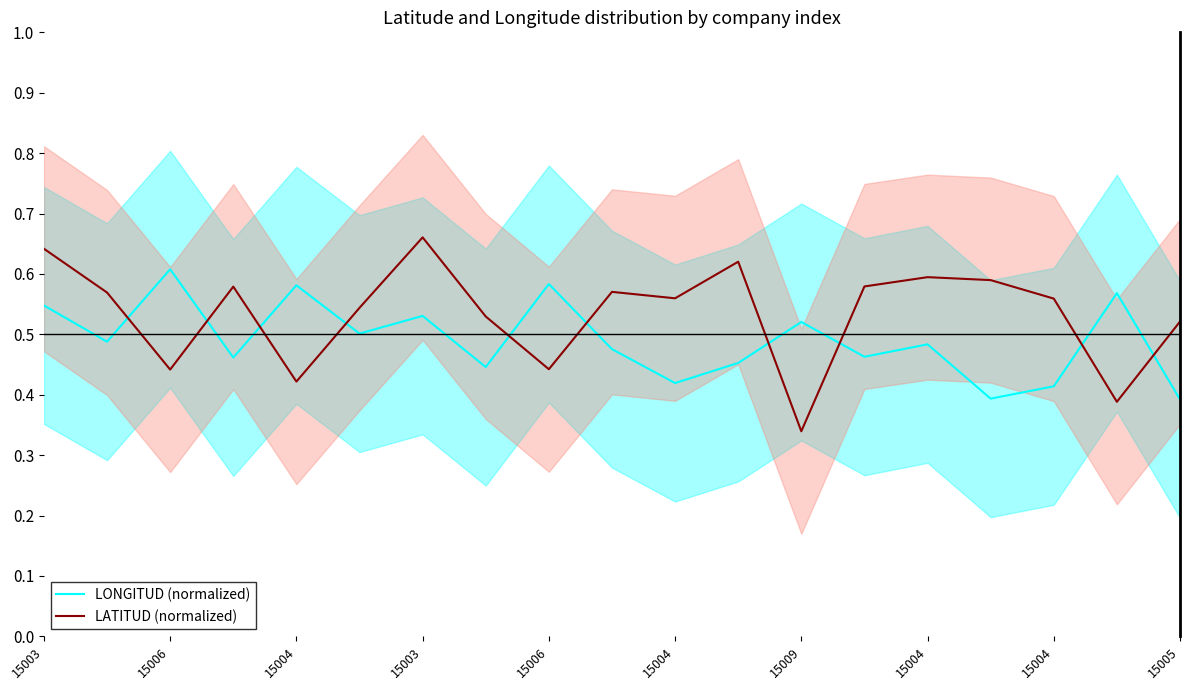

What is the approximate value of LATITUD (normalized) at 15004?

0.6